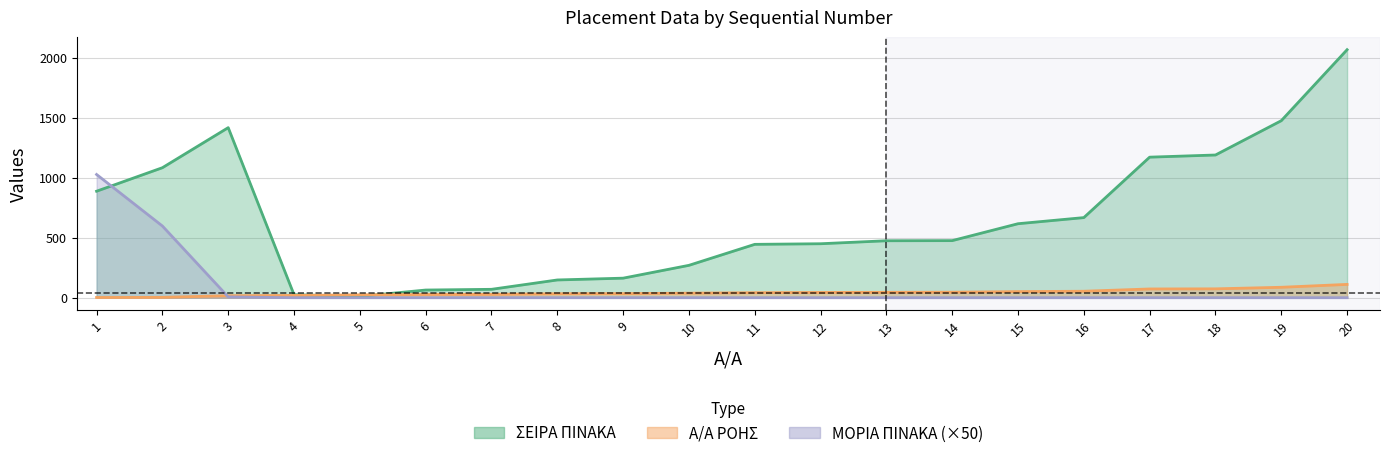

What is the difference between the maximum and second lowest values in the Α/Α ΡΟΗΣ series?

108.0